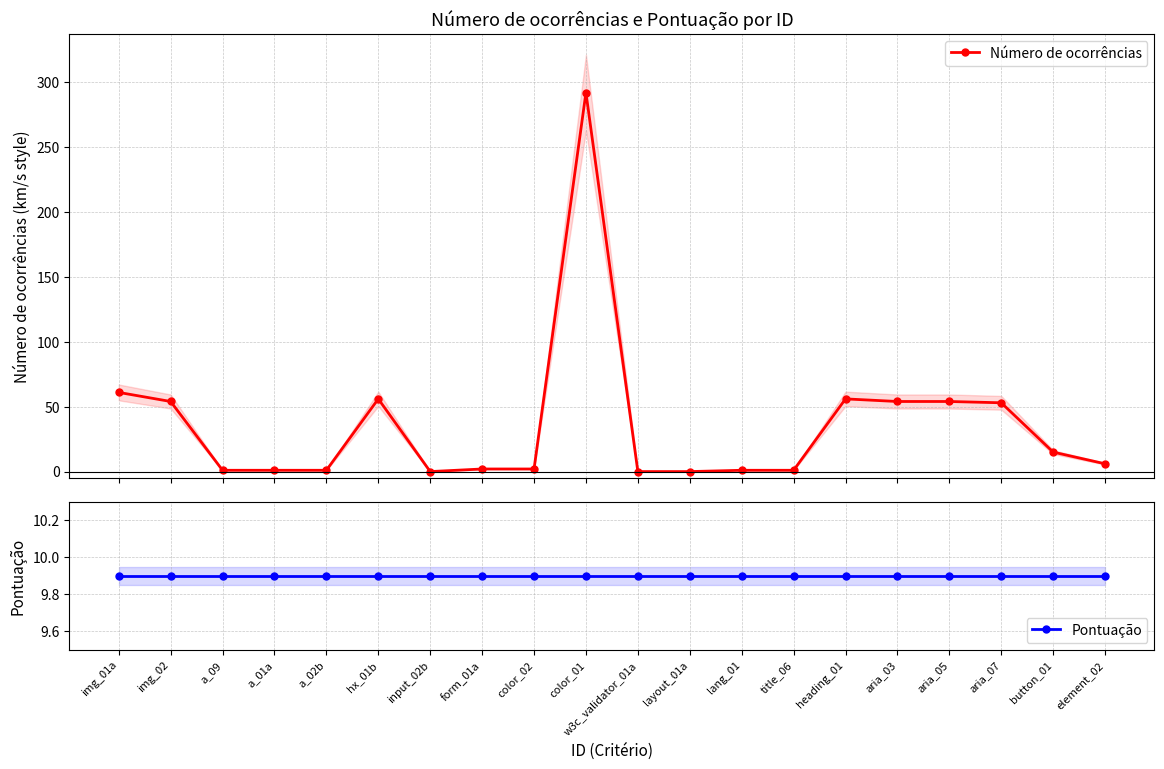

At which label is Pontuação closest to 9?

img_01a